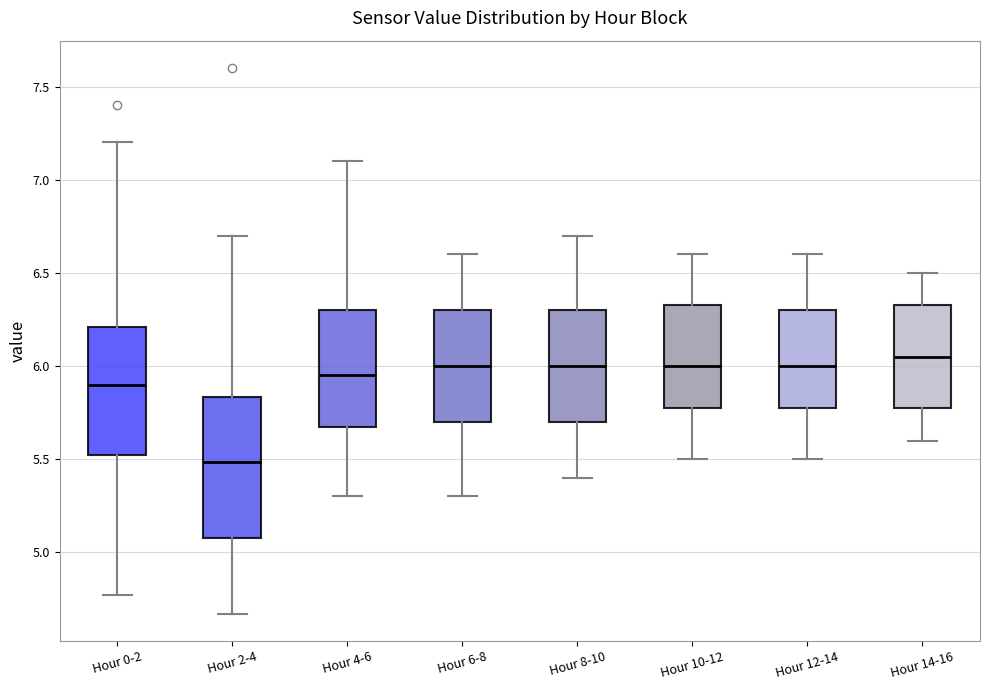

Reading left to right, transcribe this box plot: for each box, give where its median line is, the range the box spans, and where its two whiskers end, as read against the y-axis. The values are not printed on the chart, so give them approximately, as read against the axis.

Hour 0-2: median 5.90, box 5.55 to 6.20, whiskers 4.75 to 7.20
Hour 2-4: median 5.50, box 5.10 to 5.85, whiskers 4.65 to 6.70
Hour 4-6: median 5.95, box 5.70 to 6.30, whiskers 5.30 to 7.10
Hour 6-8: median 6.00, box 5.70 to 6.30, whiskers 5.30 to 6.60
Hour 8-10: median 6.00, box 5.70 to 6.30, whiskers 5.40 to 6.70
Hour 10-12: median 6.00, box 5.80 to 6.35, whiskers 5.50 to 6.60
Hour 12-14: median 6.00, box 5.80 to 6.30, whiskers 5.50 to 6.60
Hour 14-16: median 6.05, box 5.80 to 6.35, whiskers 5.60 to 6.50